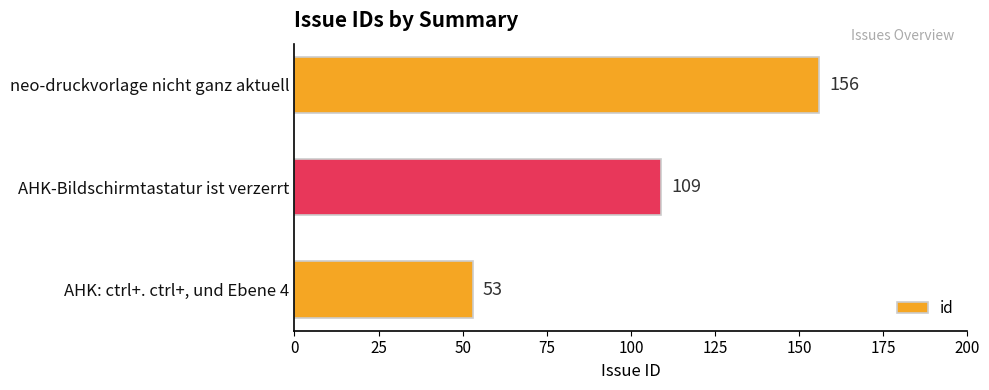

At which category does the chart reach its peak across all series?

neo-druckvorlage nicht ganz aktuell